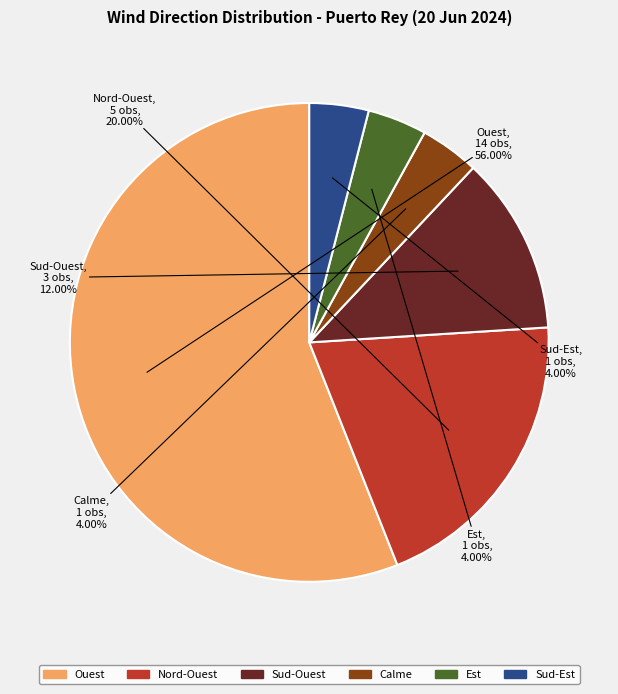

Does Nord-Ouest account for over 50% of the chart?

No